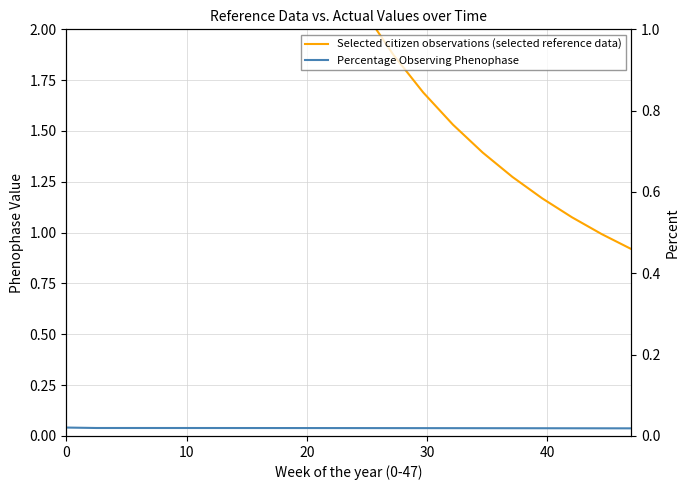

Count the number of categories in the chart.

20